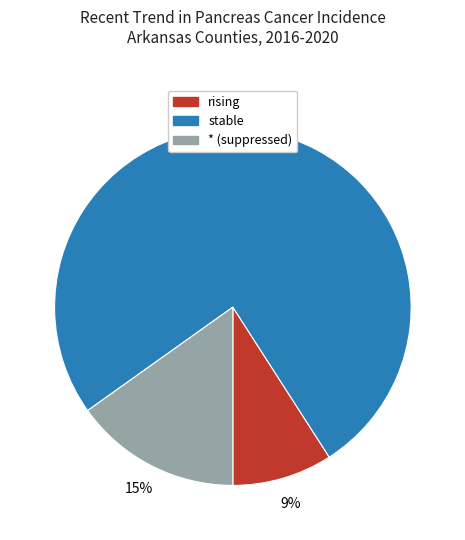

Count the number of slices in the pie.

3